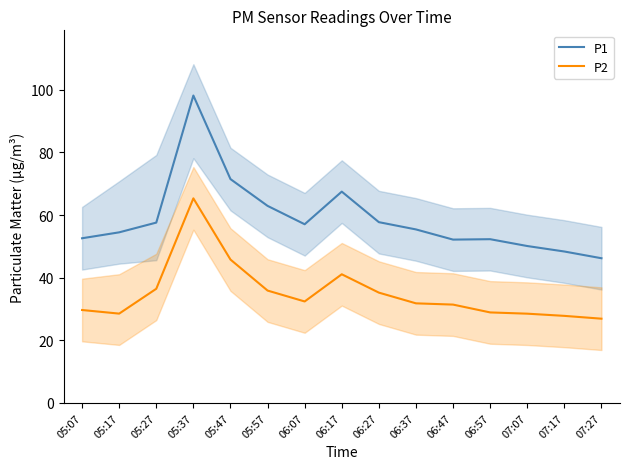

What is the value of the P1 point at the 15th from the left?

46.2